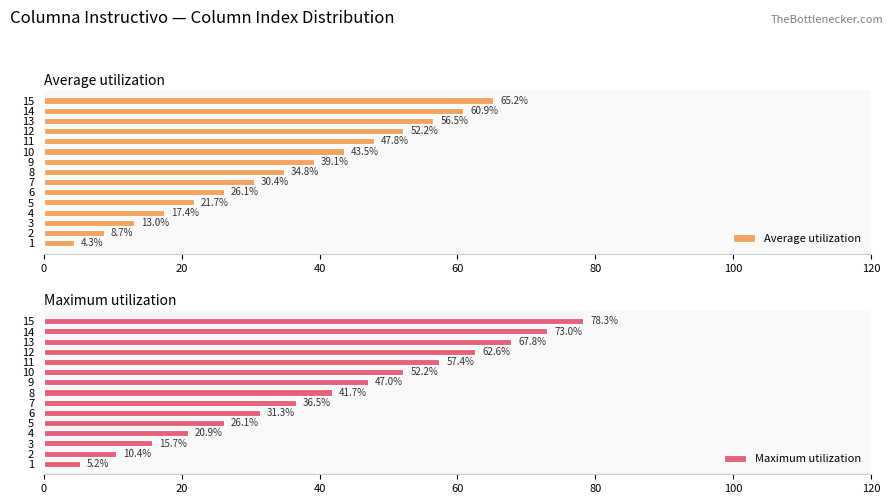

Which series has the largest range (max minus min)?

Maximum utilization